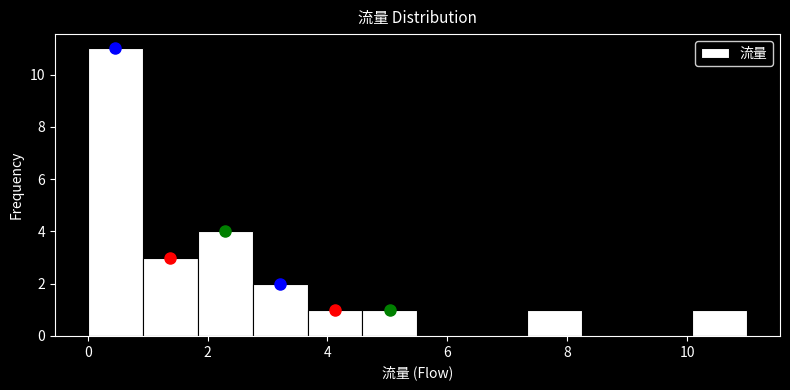

What is the height of the bar covering 0.0 to 1.0 on the x-axis? Neither the bar edges nor the heights are printed on the chart, so give them approximately, as read against the axes.

11